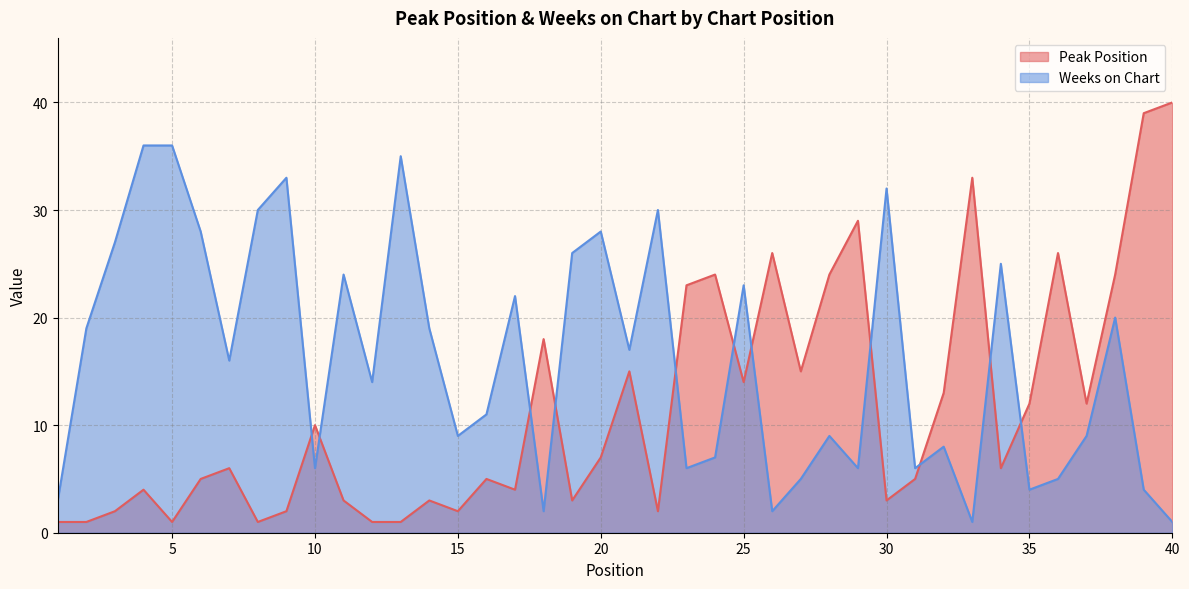

How many lines are shown in the chart?

2